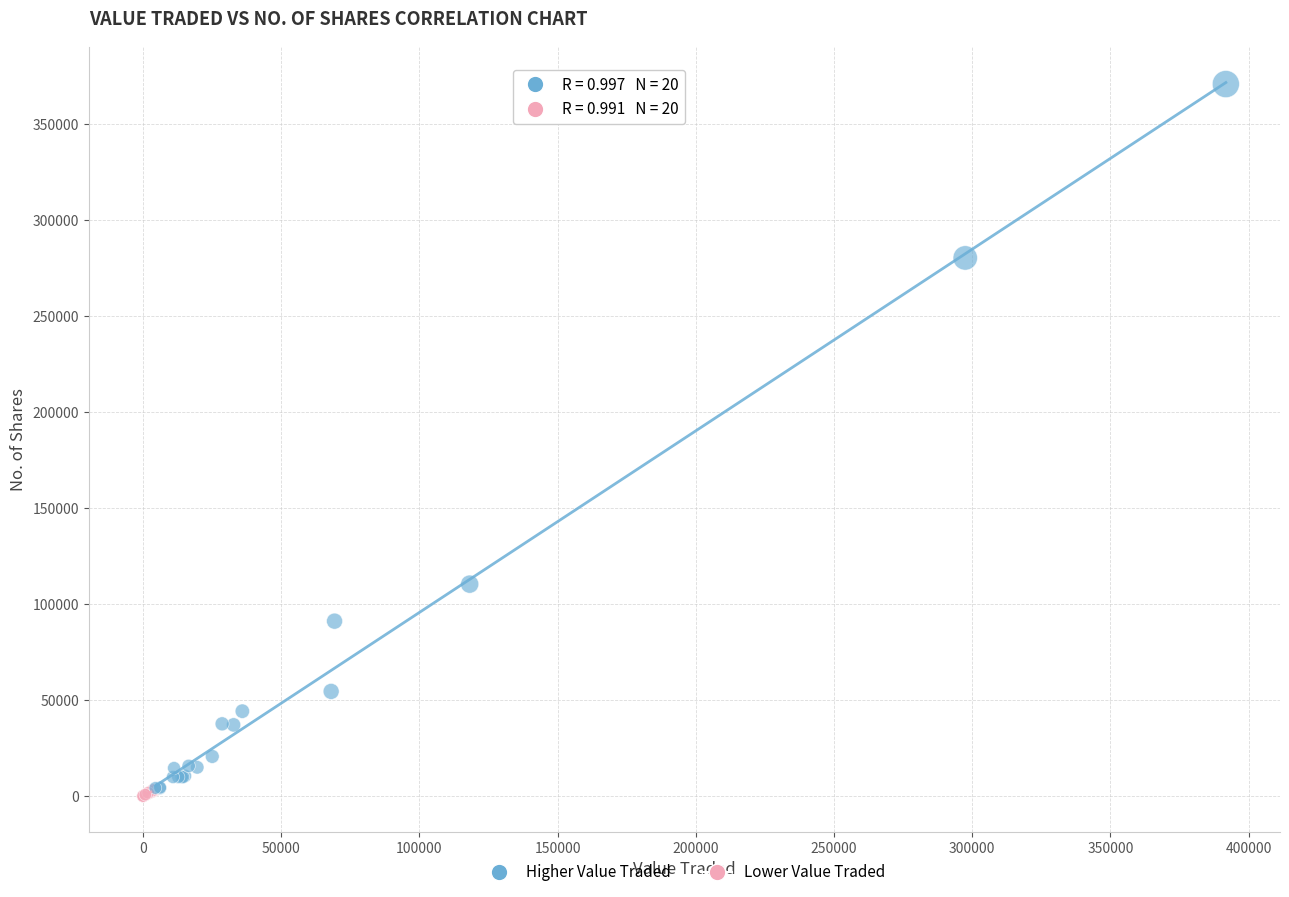

Which series has the widest spread of Y values?

Higher Value Traded